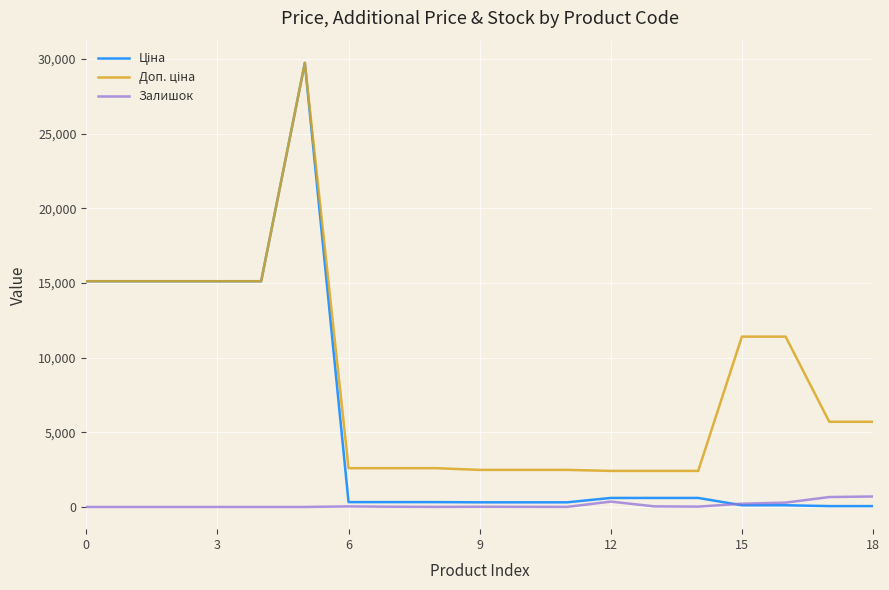

True or false: Доп. ціна has more than 1 points higher than both neighbors.

False